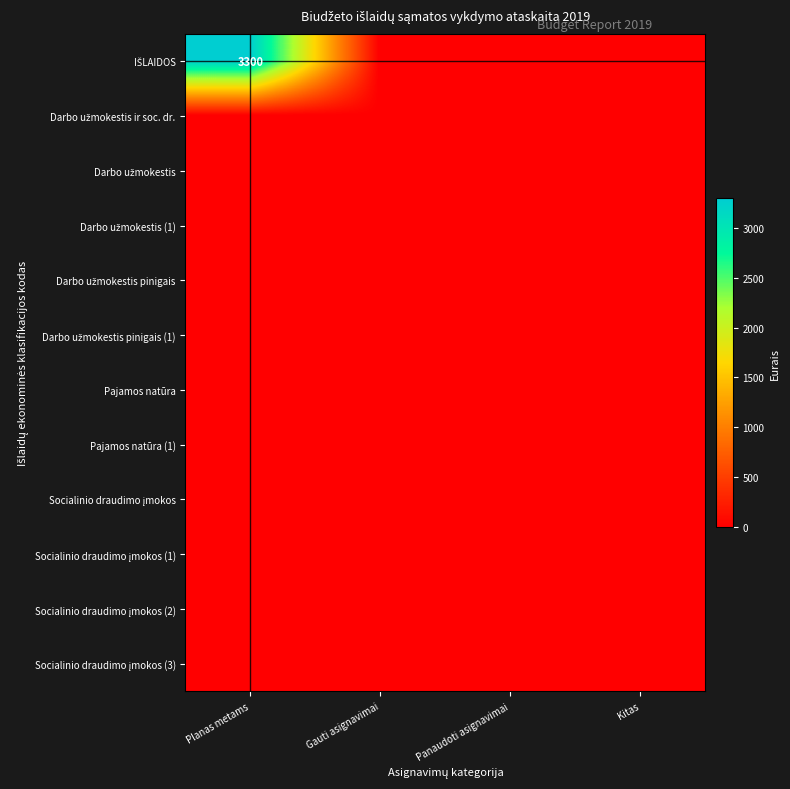

Rank the series at Gauti asignavimai from lowest to highest value.

IŠLAIDOS, Darbo užmokestis ir soc. dr., Darbo užmokestis, Darbo užmokestis (1), Darbo užmokestis pinigais, Darbo užmokestis pinigais (1), Pajamos natūra, Pajamos natūra (1), Socialinio draudimo įmokos, Socialinio draudimo įmokos (1), Socialinio draudimo įmokos (2), Socialinio draudimo įmokos (3)